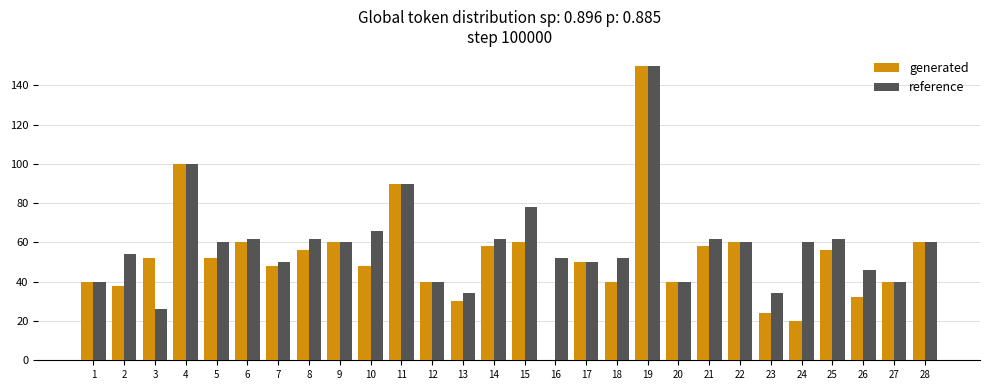

What is the sum of all generated values?

1462